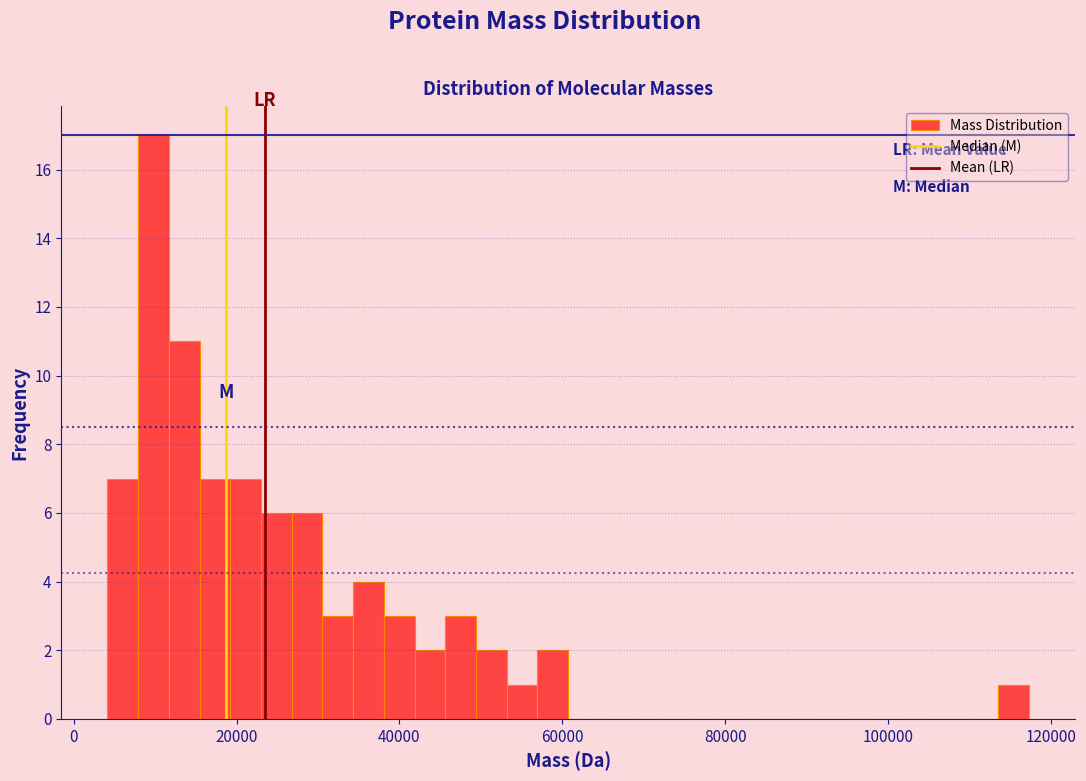

Read against the x-axis, roughly where is the centre of the tallest bar?

10000